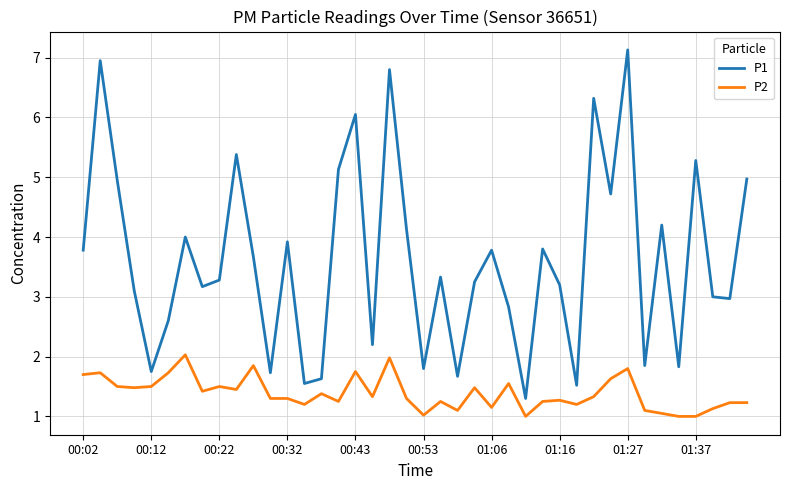

List the series in order of their peak value, highest first.

P1, P2